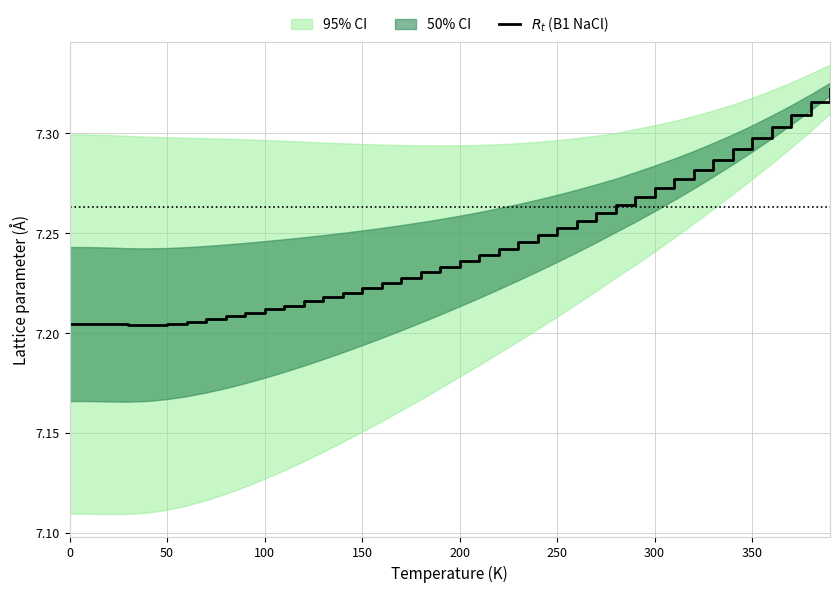

What is the average value?

7.2